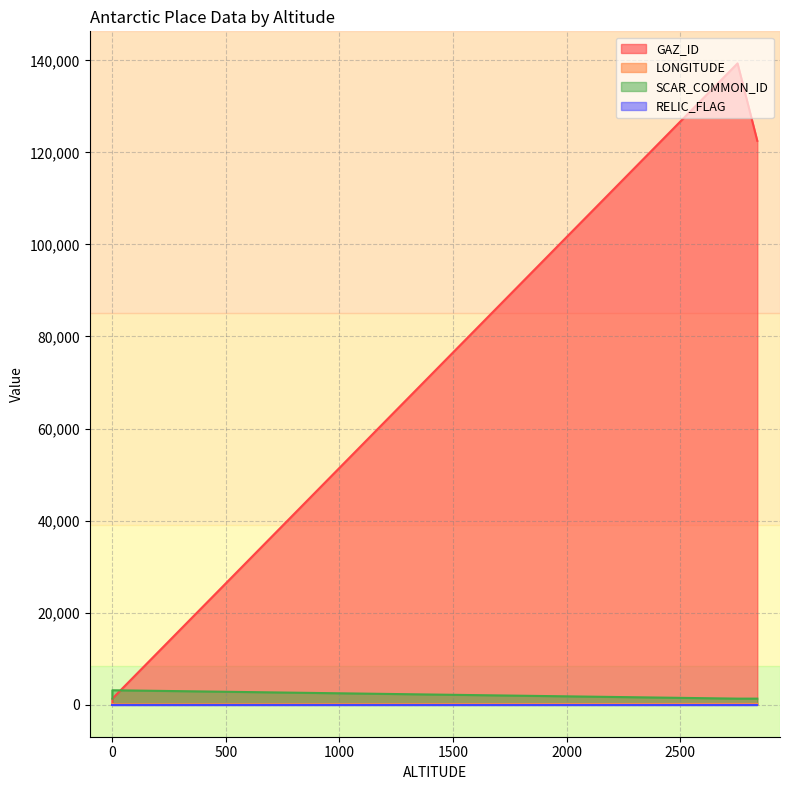

True or false: GAZ_ID and LONGITUDE cross at least once.

False